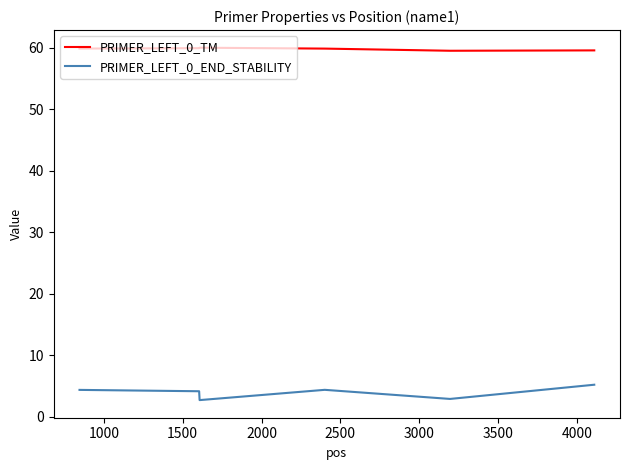

Which series has the largest total across all categories?

PRIMER_LEFT_0_TM